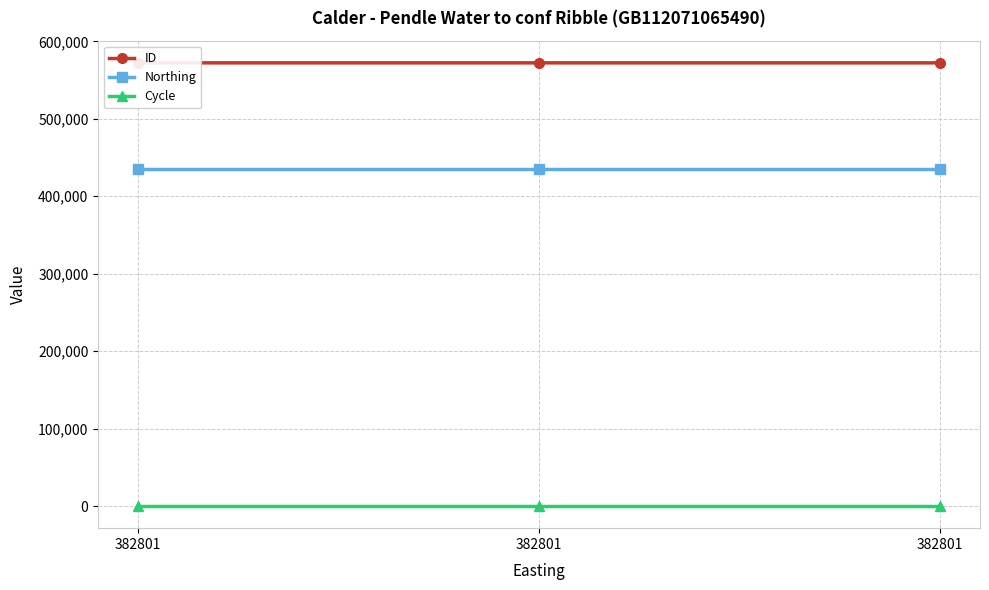

What are all the series names shown in the legend?

ID, Northing, Cycle